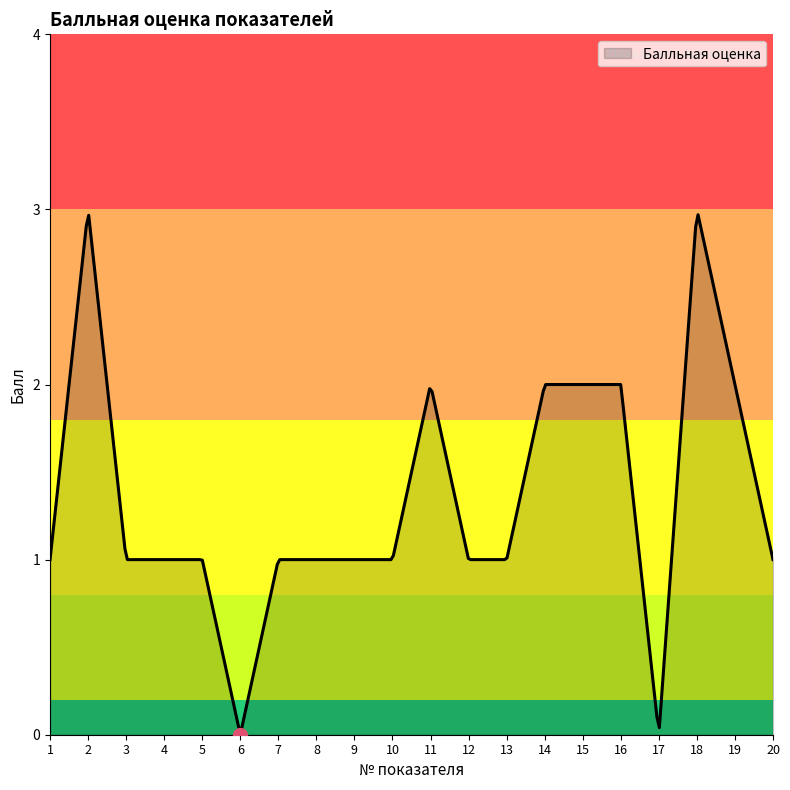

Rank the categories by value from highest to lowest.

2, 18, 11, 14, 15, 16, 19, 1, 3, 4, 5, 7, 8, 9, 10, 12, 13, 20, 6, 17